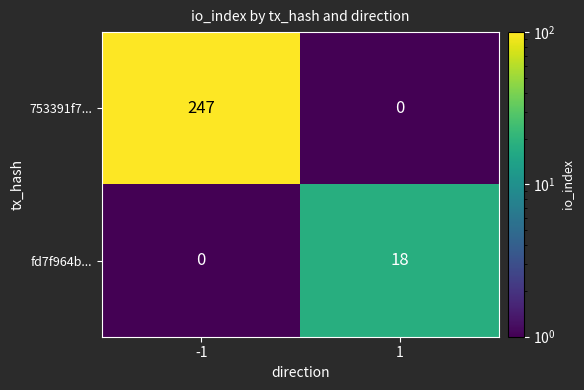

Is the value of fd7f964b... at -1 greater than the value of 753391f7... at -1?

No